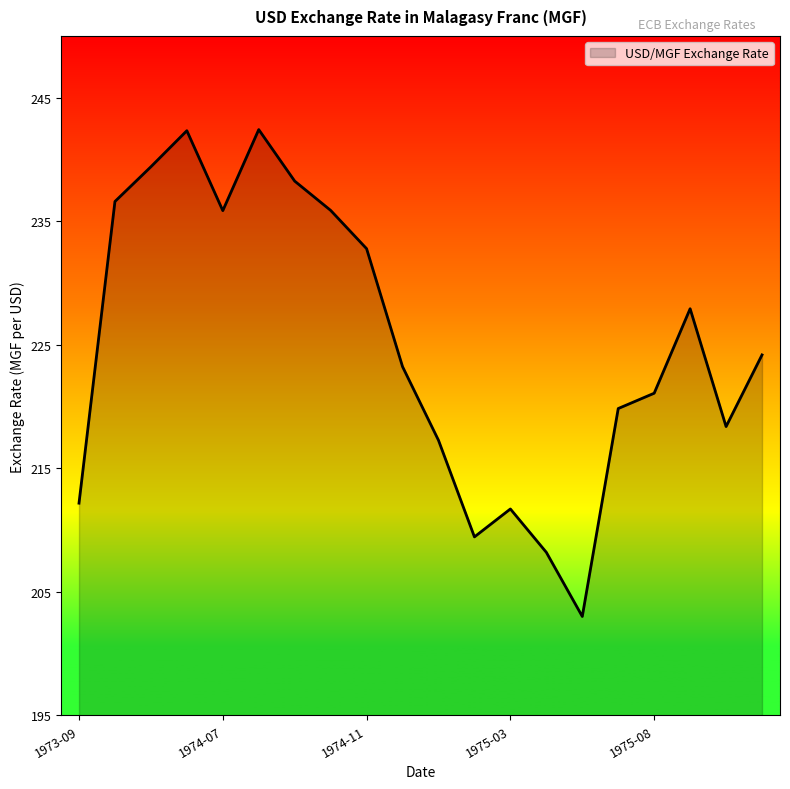

What is the greatest value displayed?

242.4